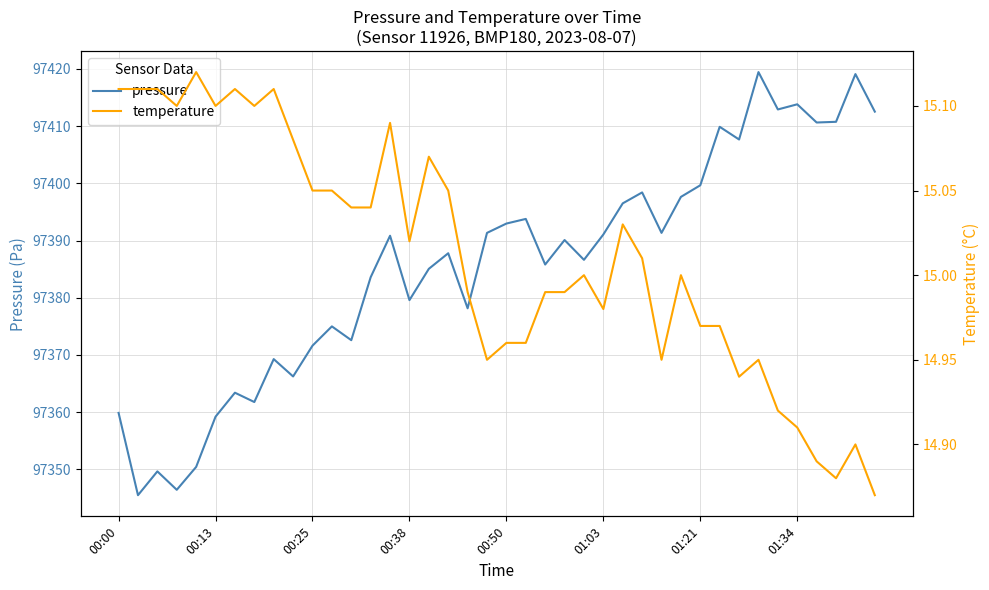

What is the value of the pressure point at the 31st from the left?

97399.7